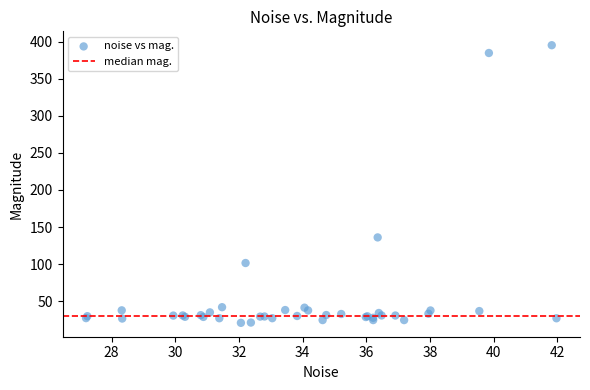

What Y value in the scatter plot is closest to 208?

136.0